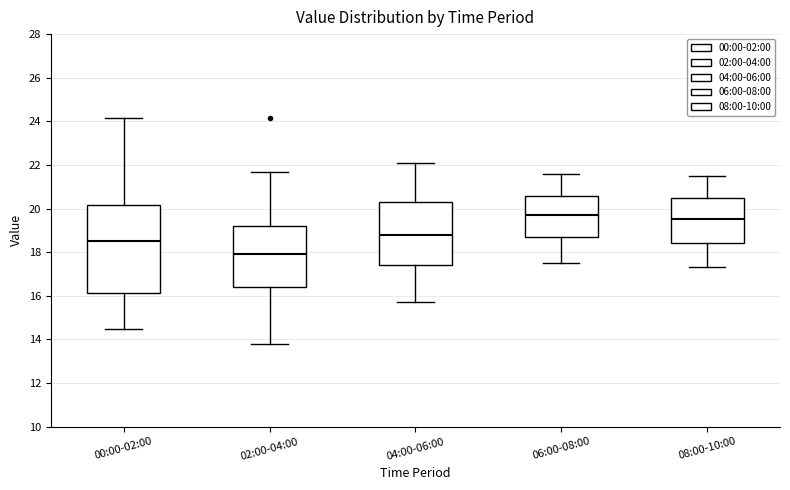

Reading left to right, transcribe this box plot: for each box, give where its median line is, the range the box spans, and where its two whiskers end, as read against the y-axis. The values are not printed on the chart, so give them approximately, as read against the axis.

00:00-02:00: median 18.6, box 16.2 to 20.2, whiskers 14.6 to 24.2
02:00-04:00: median 18.0, box 16.4 to 19.2, whiskers 13.8 to 21.8
04:00-06:00: median 18.8, box 17.4 to 20.4, whiskers 15.8 to 22.2
06:00-08:00: median 19.8, box 18.8 to 20.6, whiskers 17.6 to 21.6
08:00-10:00: median 19.6, box 18.4 to 20.6, whiskers 17.4 to 21.6